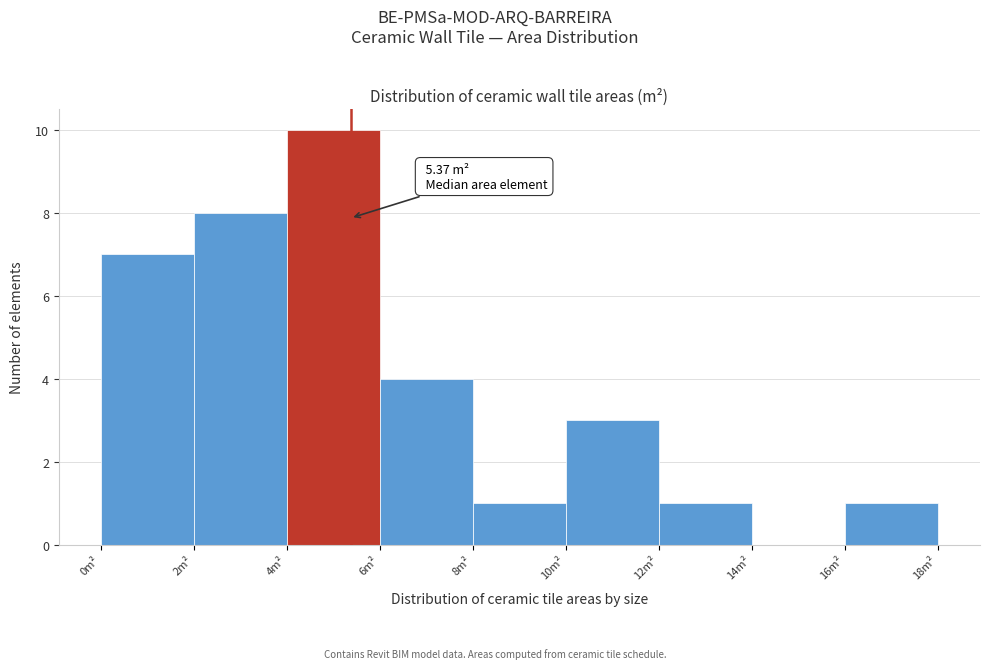

Over which range of the x-axis is the bar tallest?

4 to 6